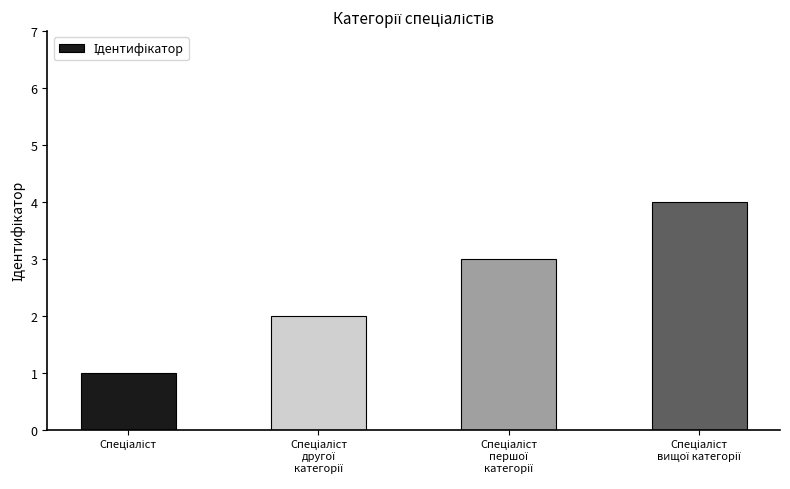

What is the sum of all values?

10